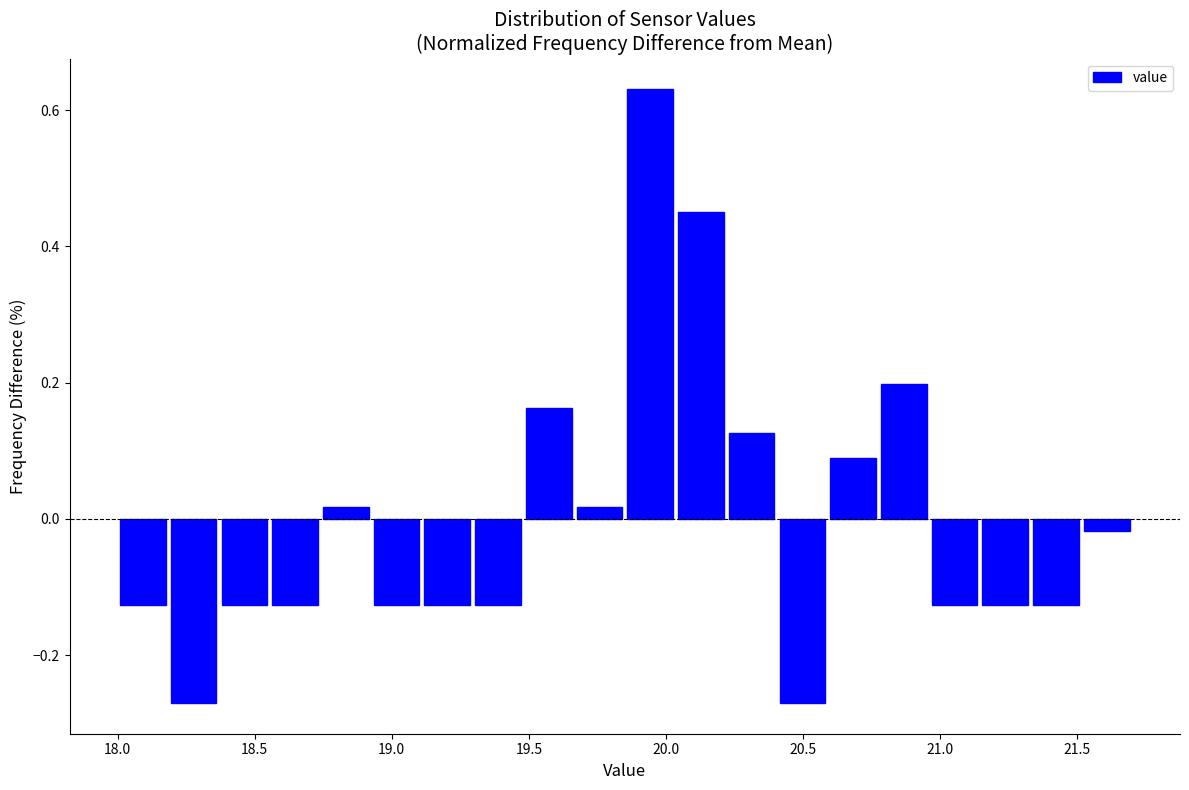

Around what value on the x-axis is the tallest bar? Give the approximate position of its centre, as read against the axis.

19.95